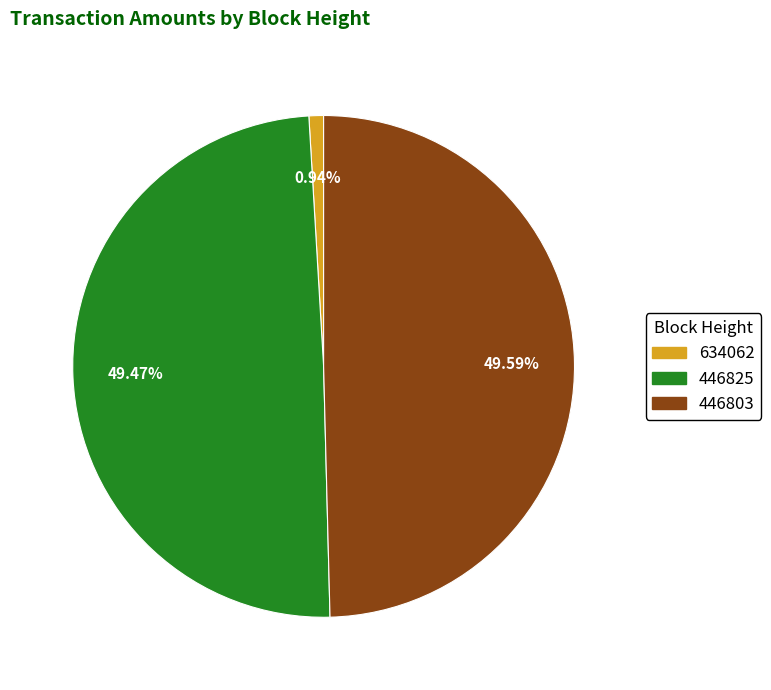

How many segments does this pie chart have?

3